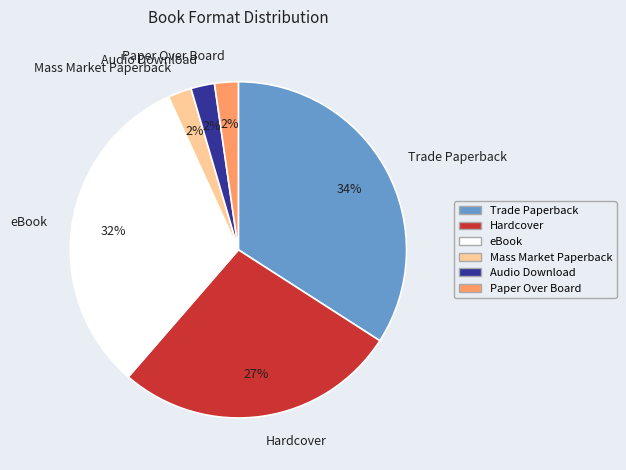

Count the number of slices in the pie.

6